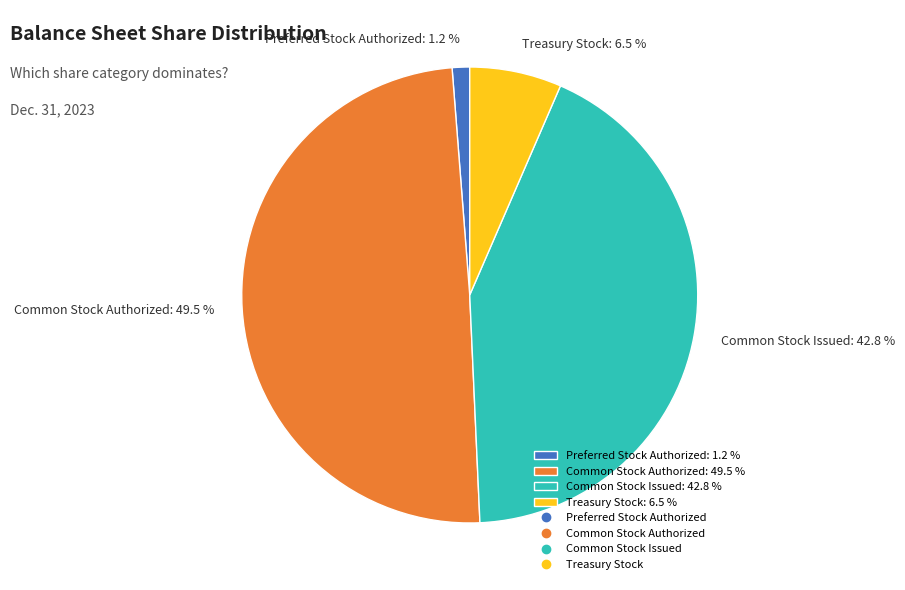

Is Preferred Stock Authorized the majority of the pie?

No